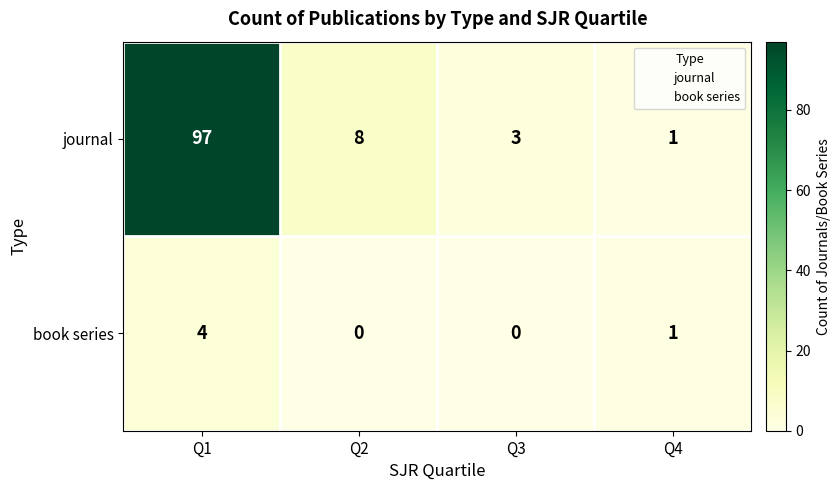

True or false: book series has a value of 4 at Q1.

True